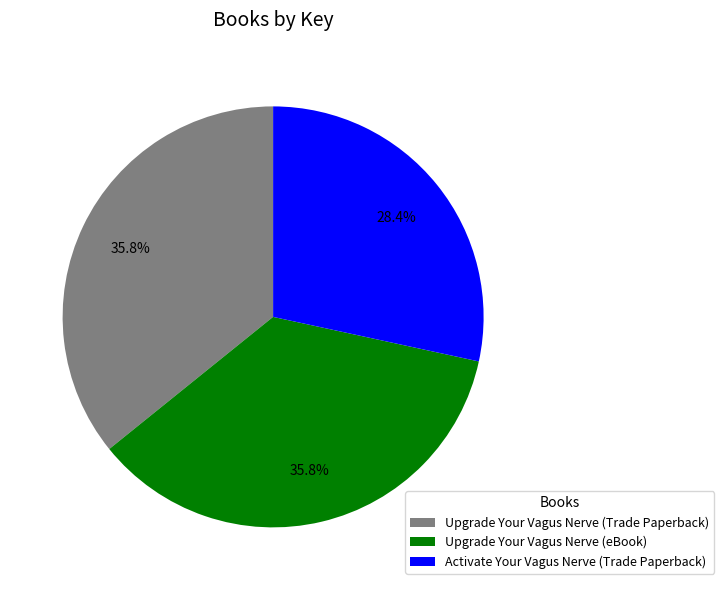

What percentage is the Activate Your Vagus Nerve (Trade Paperback) slice, to the nearest percent?

28%